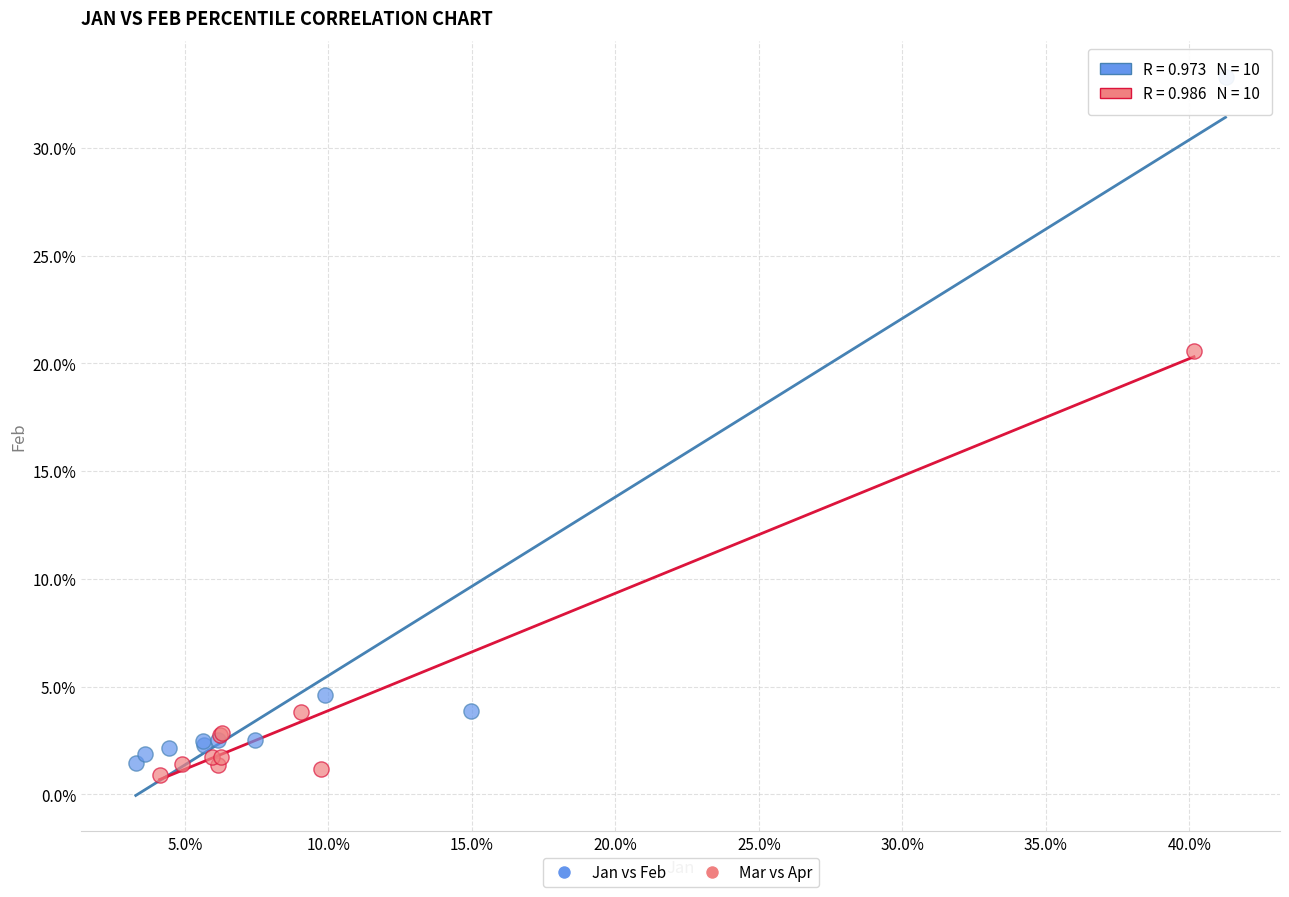

Which series reaches the minimum Y coordinate?

Mar vs Apr